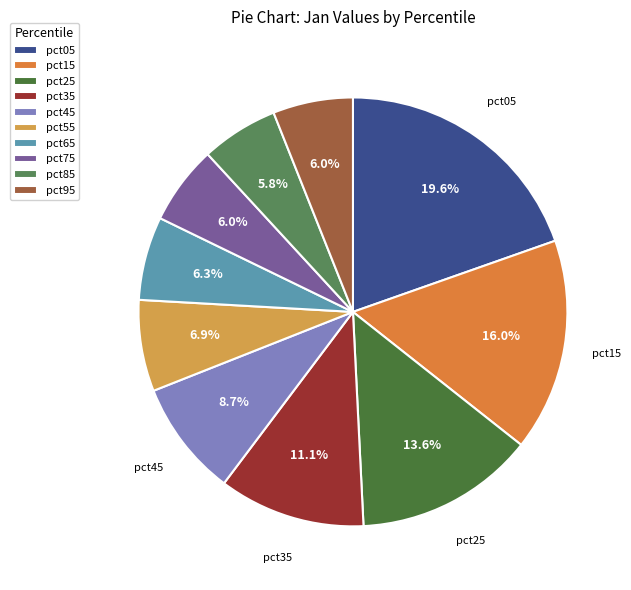

What portion of the pie excludes pct55?

93.1%